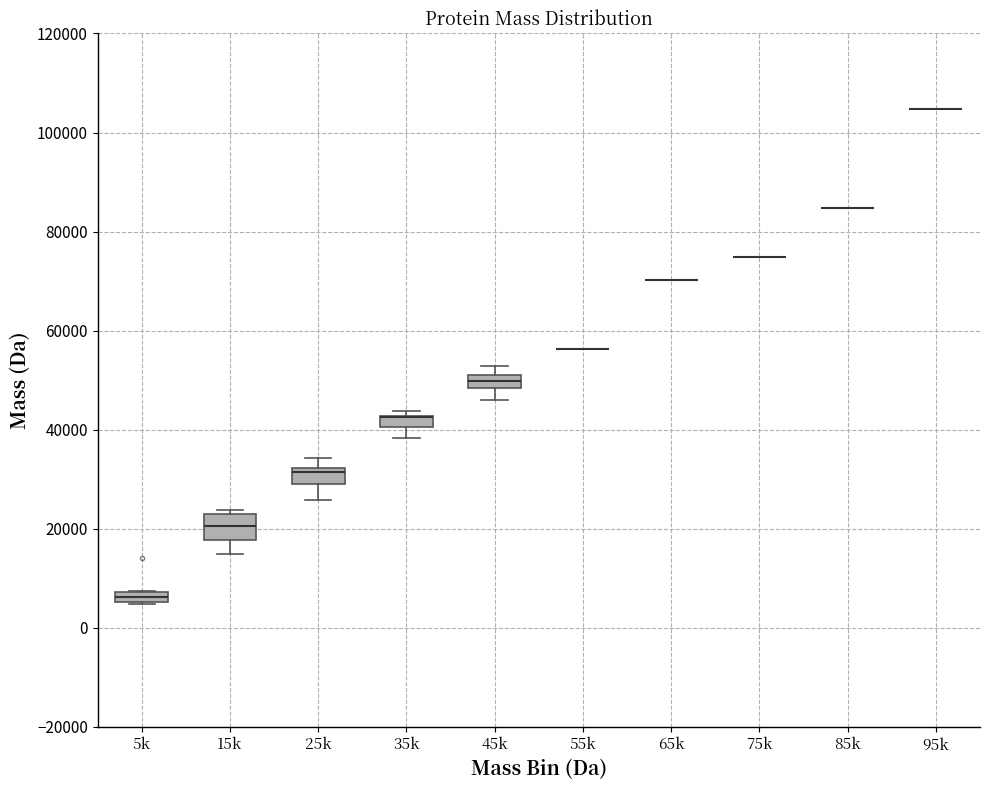

Where does the median line of the box for 15k sit on the y-axis? The values are not printed on the chart, so give them approximately, as read against the axis.

20000